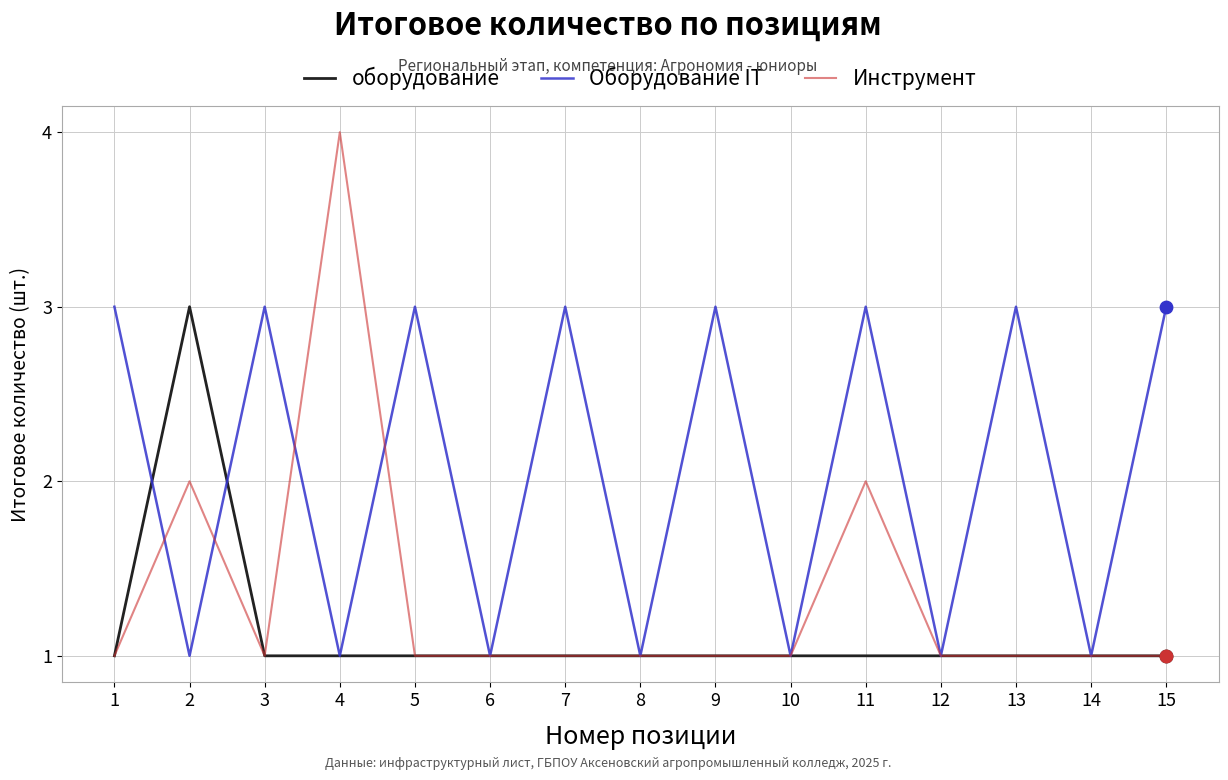

Is the value of оборудование at 5 greater than the value of Инструмент at 4?

No